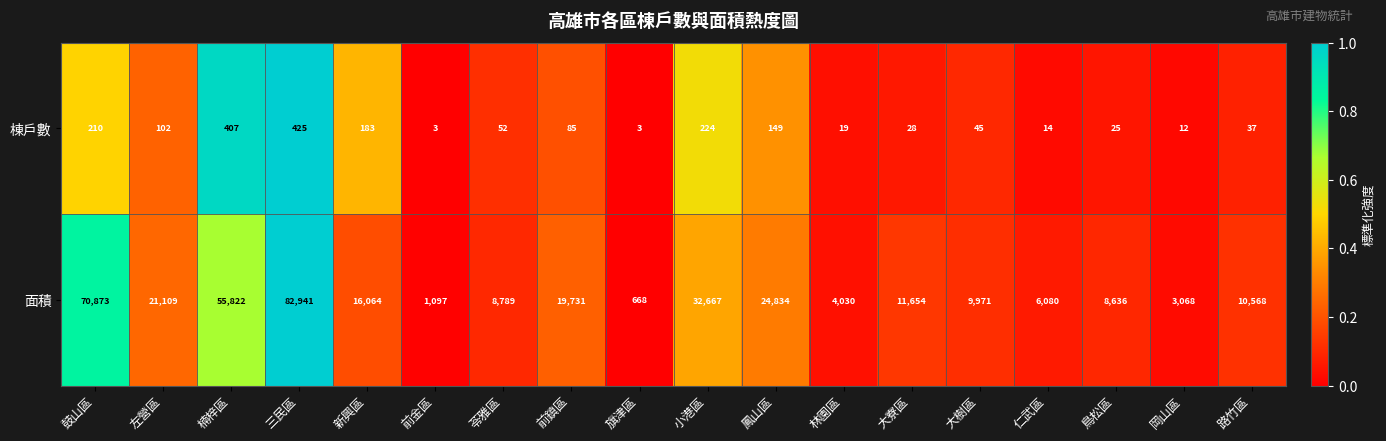

Where does the 面積 series first go above 11654?

鼓山區